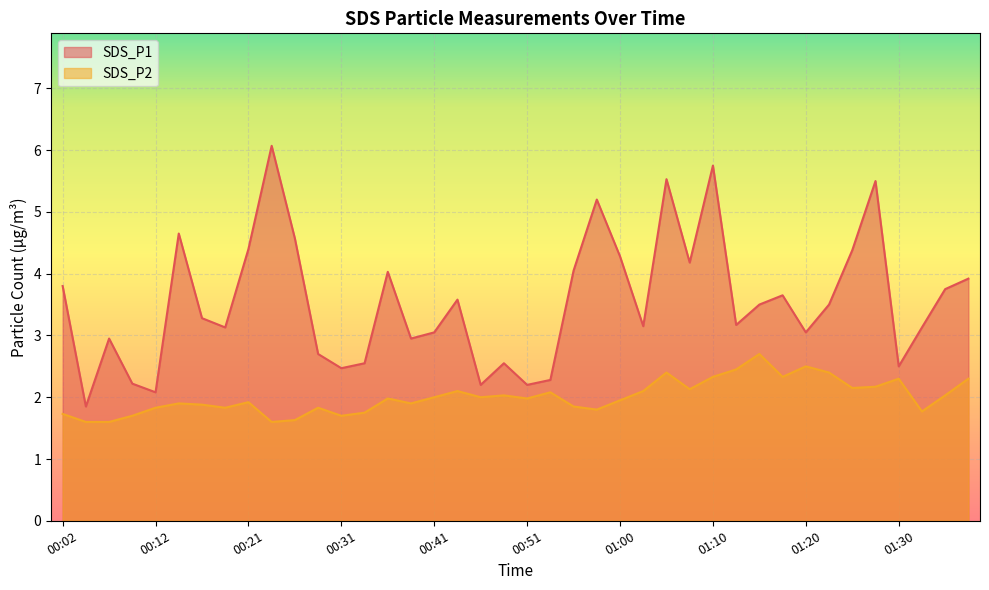

The value of SDS_P2 at 00:04 is 1.6. True or false?

True